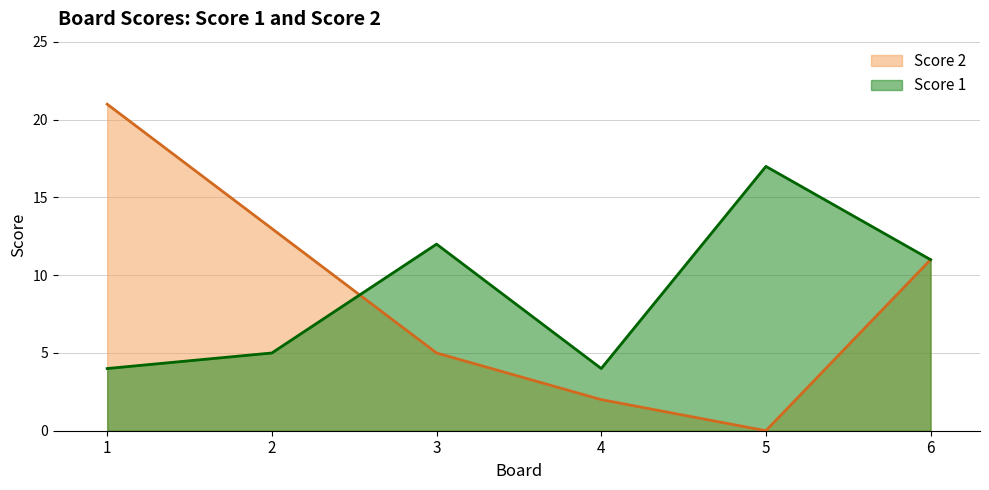

How many data points in Score 1 are above 11?

2